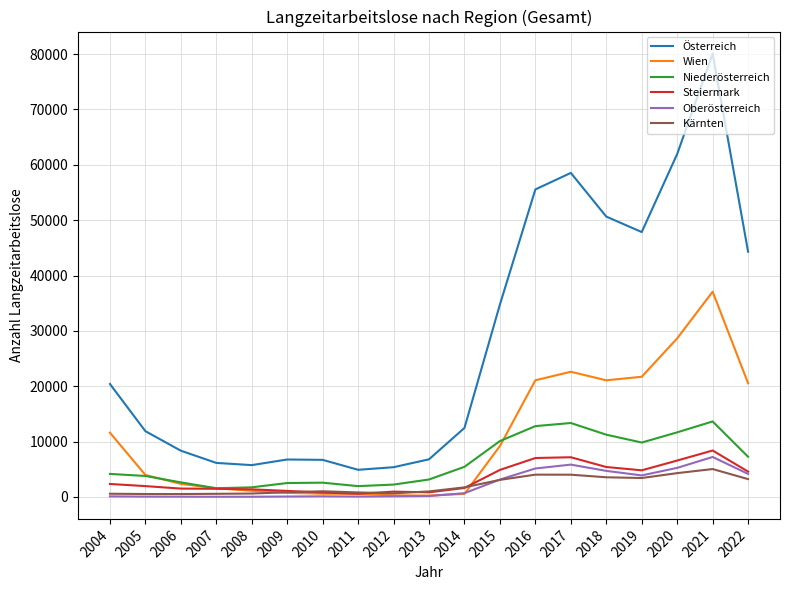

Where is Österreich nearest to the value 42485?

2022